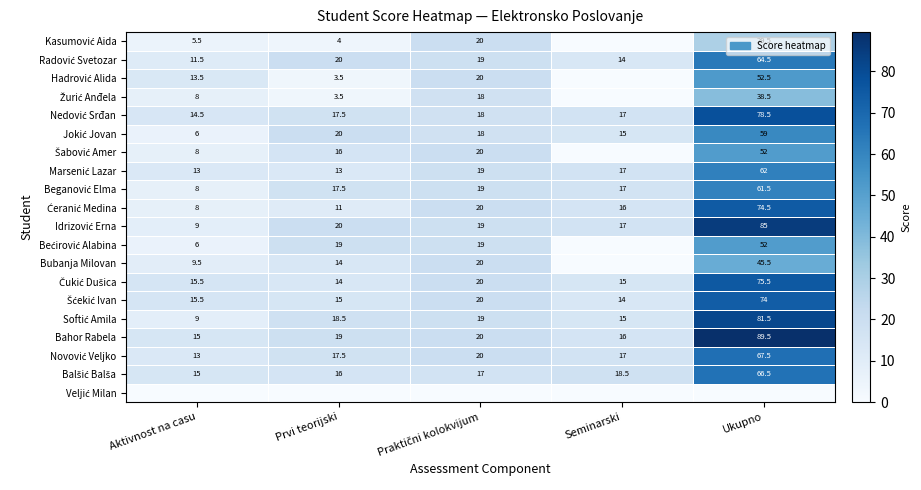

At which label does Radović Svetozar reach its minimum?

Aktivnost na casu